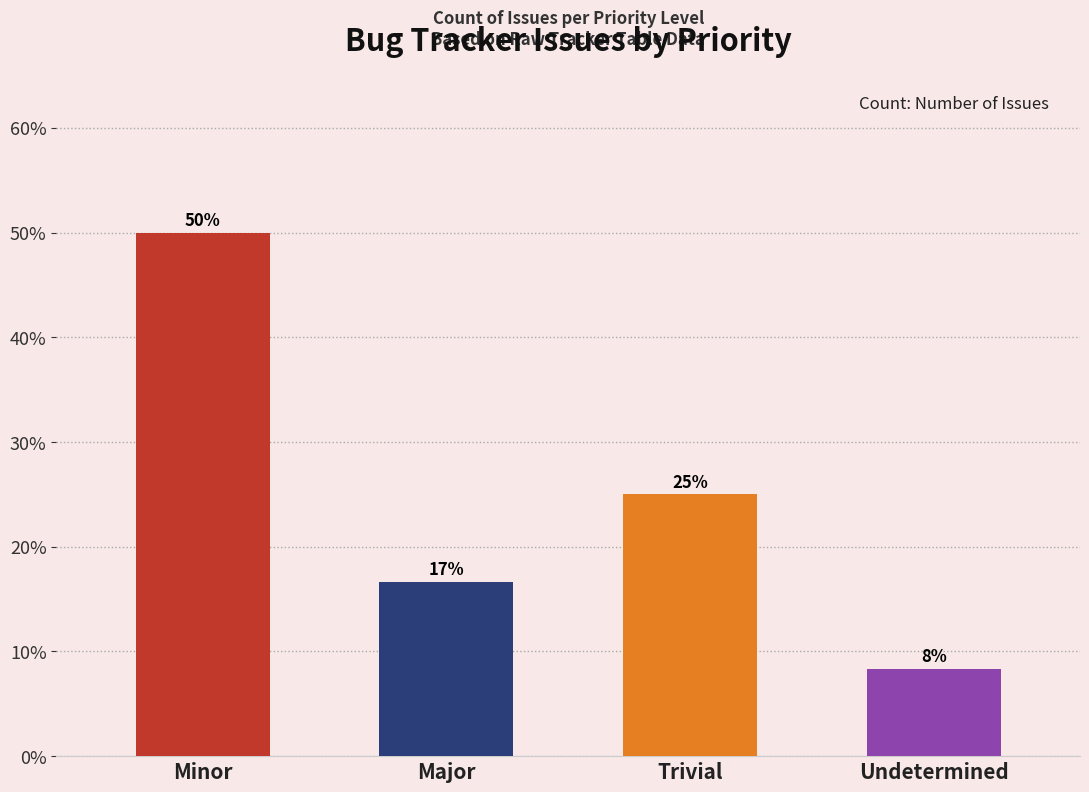

What is the label of the 3rd bar from the left?

Trivial